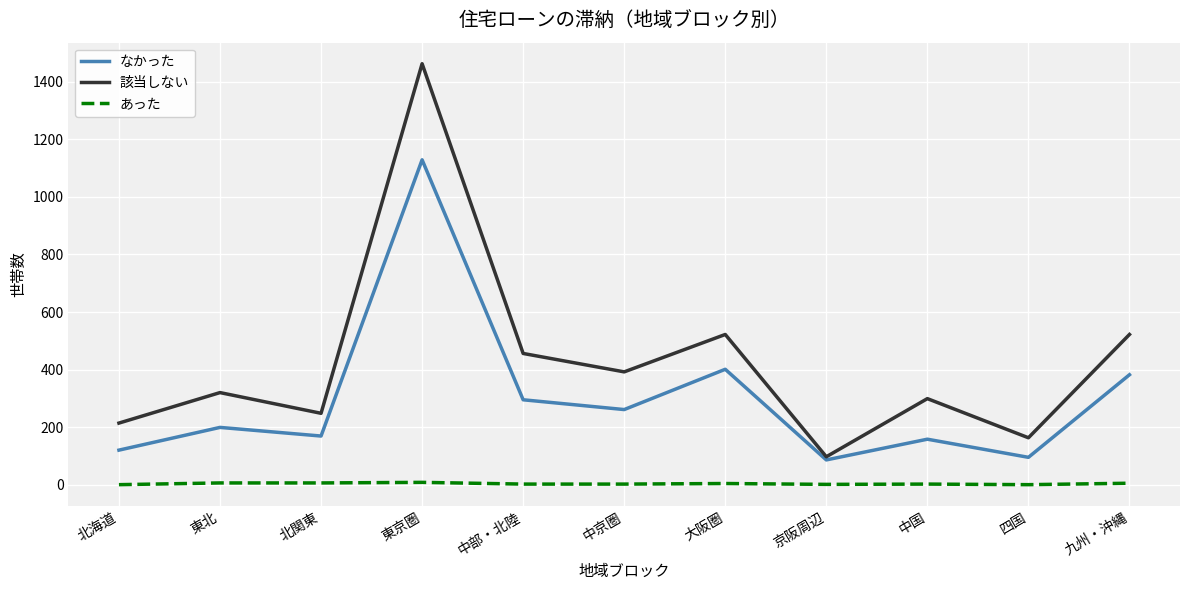

What is the difference between the maximum and second lowest values in the なかった series?

1034